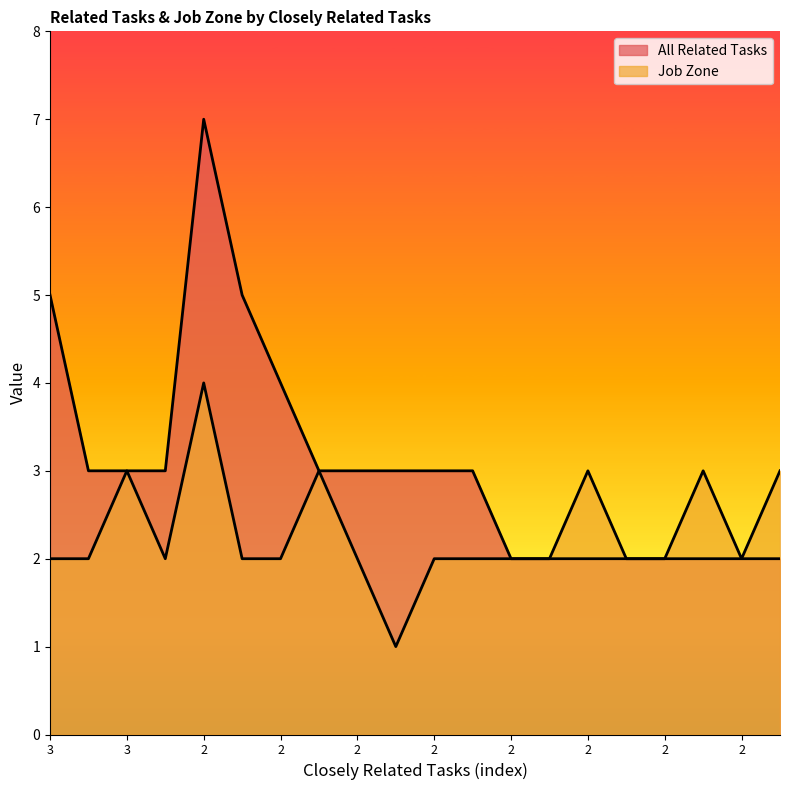

How many Job Zone values are between 2 and 3?

18